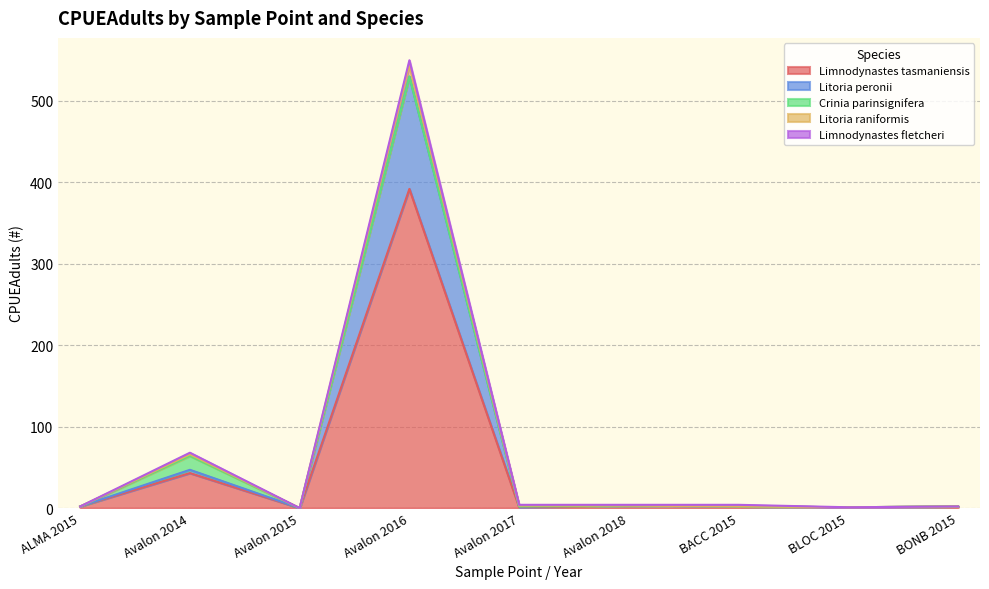

Is it true that Litoria peronii equals 2 at BONB 2015?

True